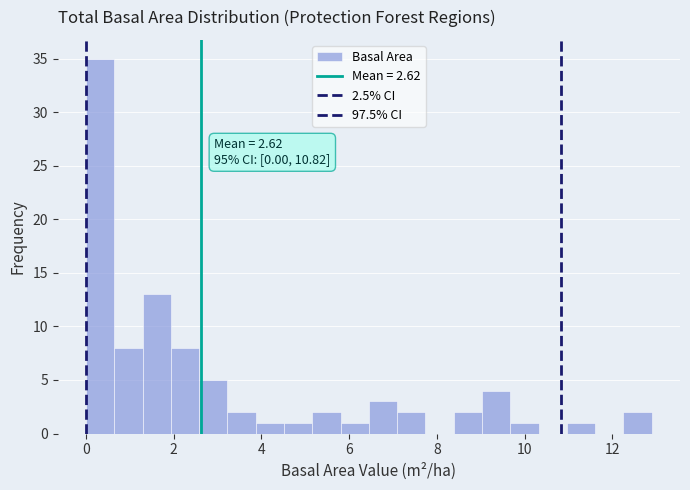

Around what value on the x-axis is the tallest bar? Give the approximate position of its centre, as read against the axis.

0.4